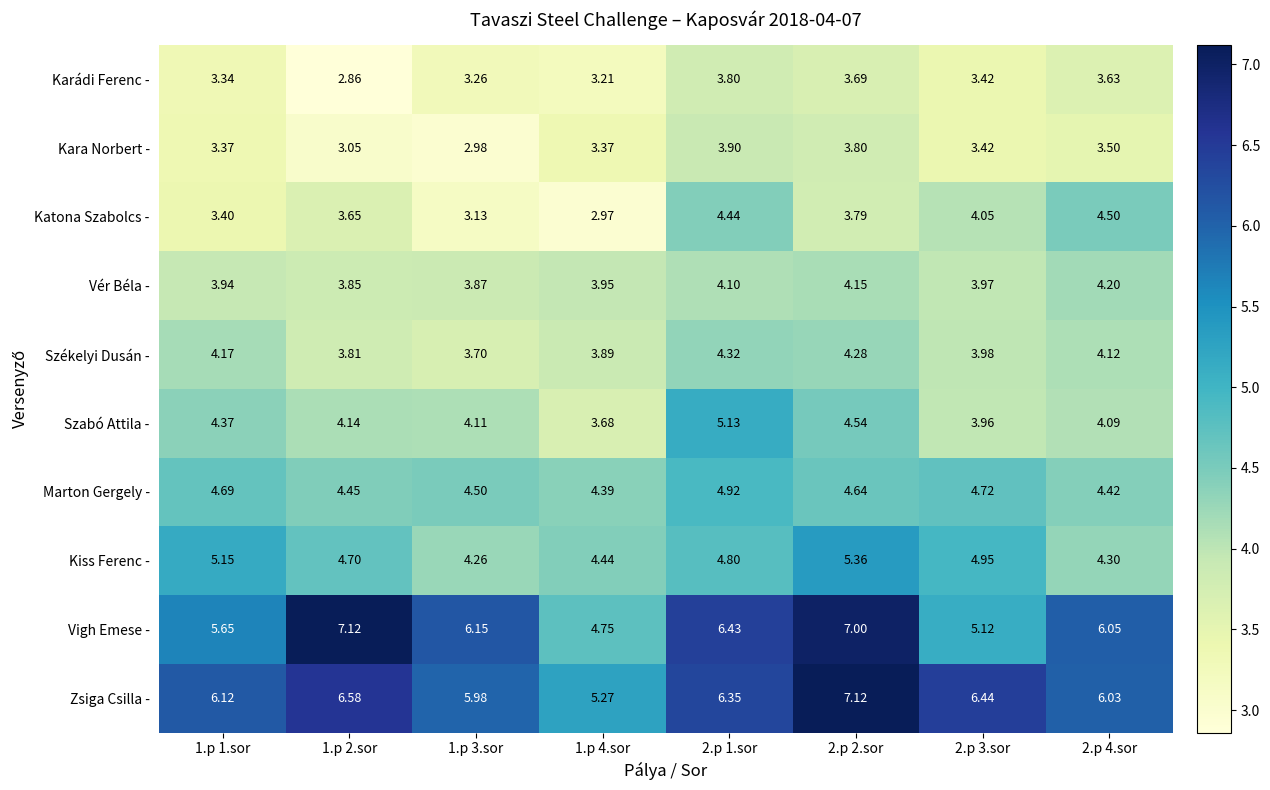

Which series has the largest total across all categories?

Zsiga Csilla -